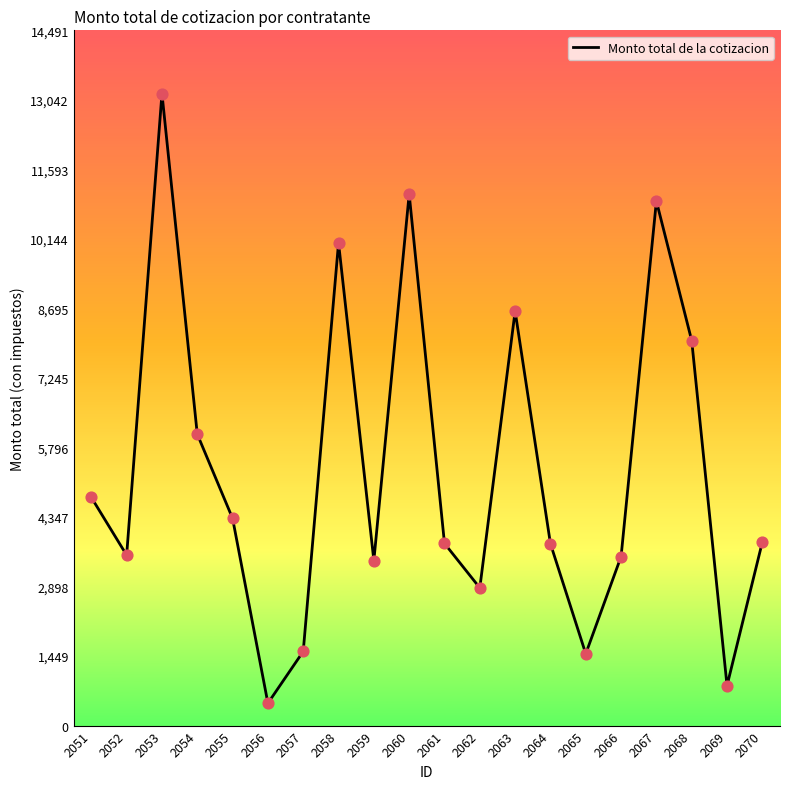

Approximately how many times larger is the value at 2070 compared to 2068?

0.5